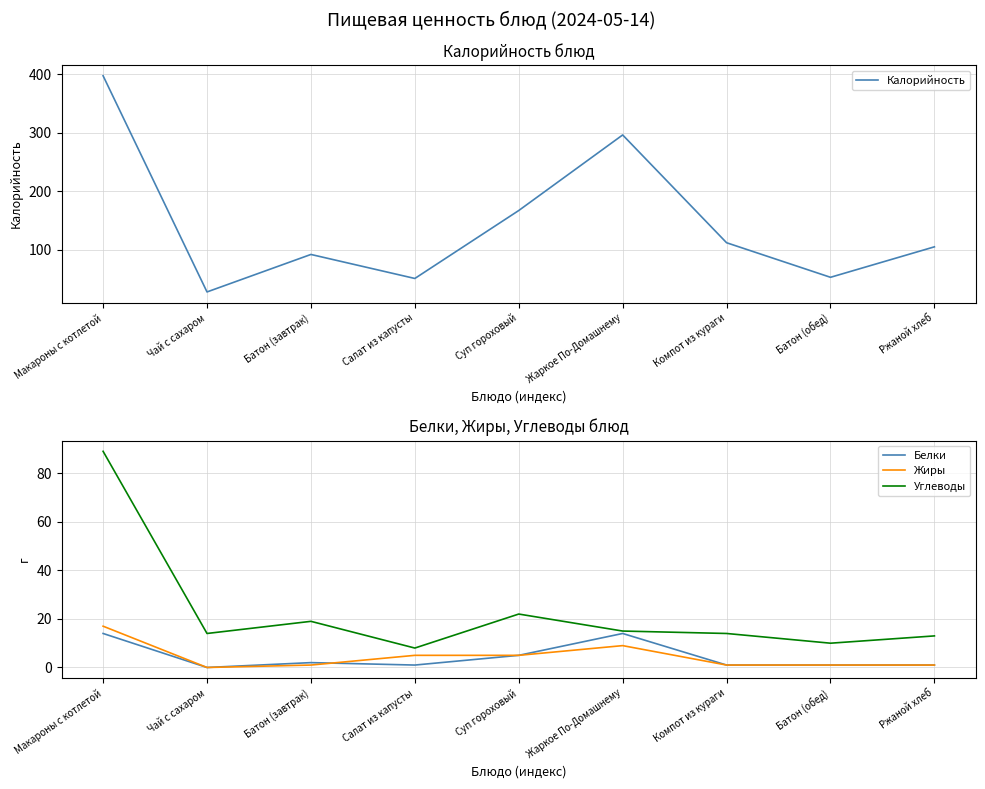

Where is the first local minimum for Углеводы?

Чай с сахаром